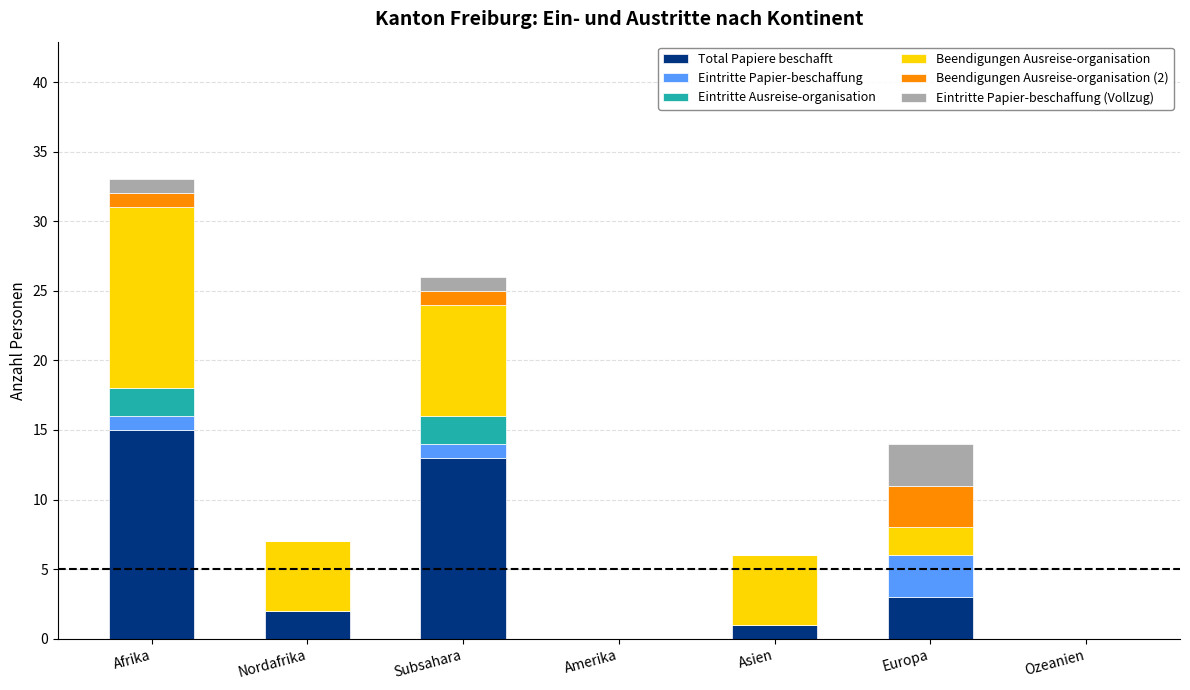

What is the total value across all series at Asien?

6